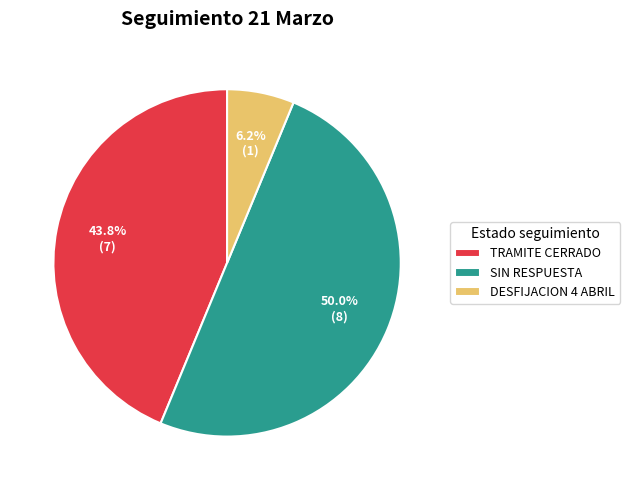

How many slices are in this pie chart?

3